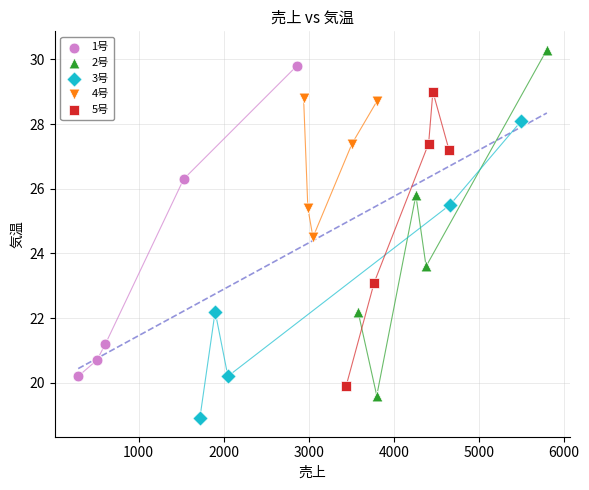

Which series contains the lowest Y value?

3号